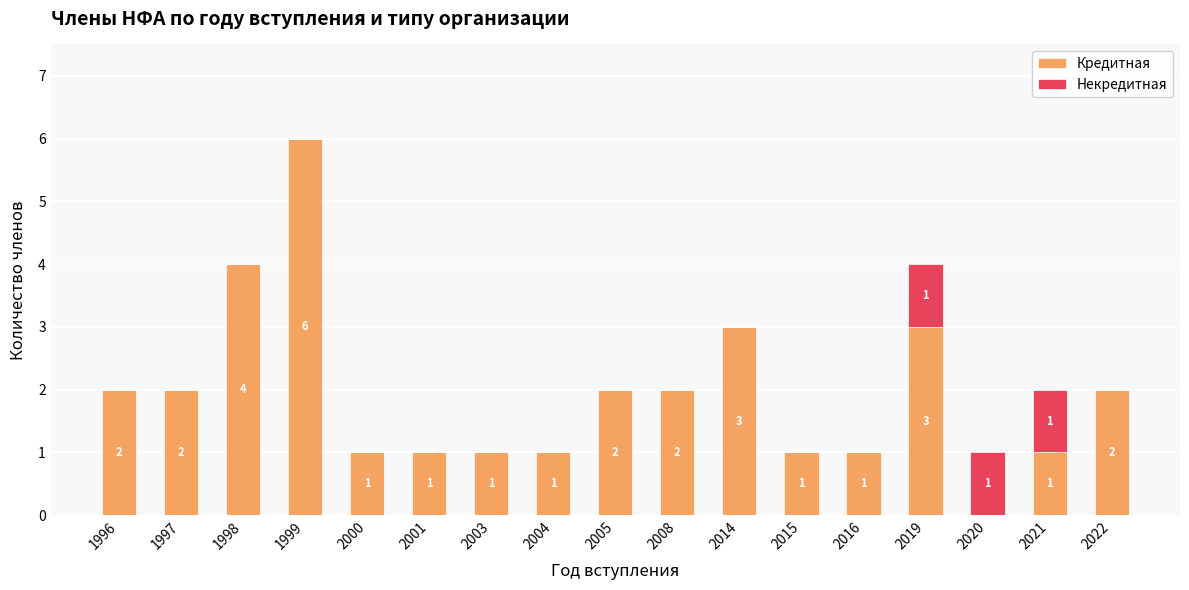

Count the number of categories in the chart.

17